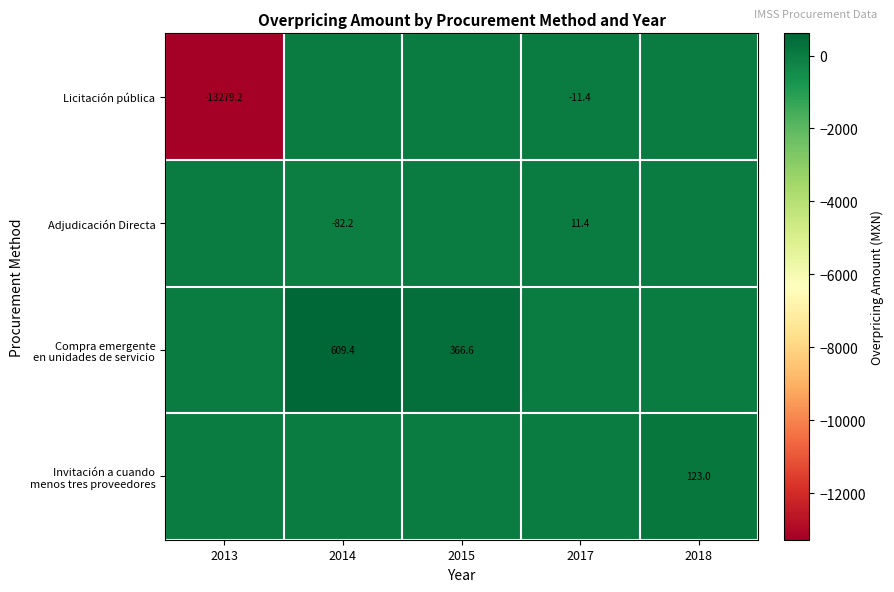

The value of Adjudicación Directa at 2017 is 4.1. True or false?

False